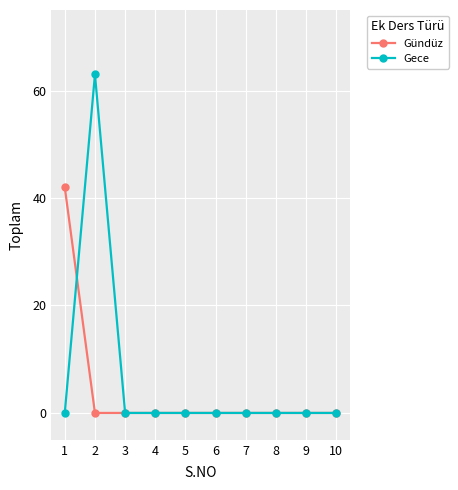

Reading right to left, what are all the values shown in this chart?

Gündüz: 0	0	0	0	0	0	0	0	0	42
Gece: 0	0	0	0	0	0	0	0	63	0